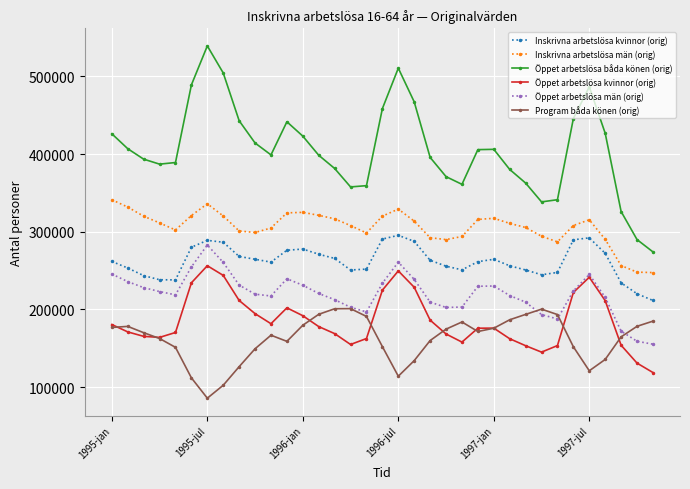

Which series has the largest total across all categories?

Öppet arbetslösa båda könen (orig)